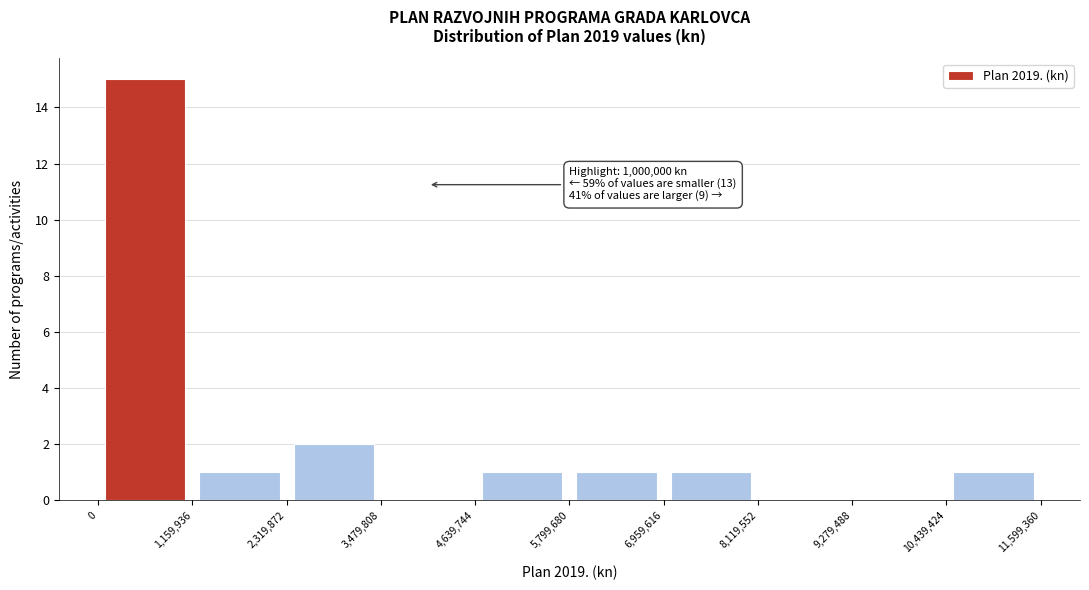

Which range on the x-axis has the tallest bar?

0 to 1,159,936